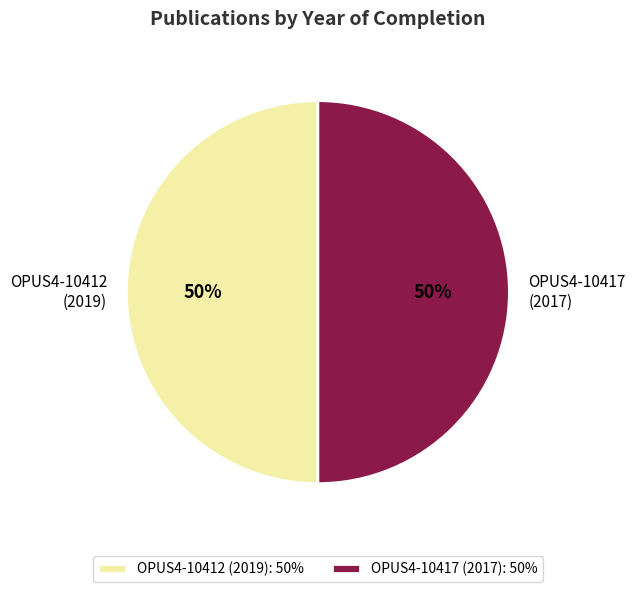

Count the number of slices in the pie.

2